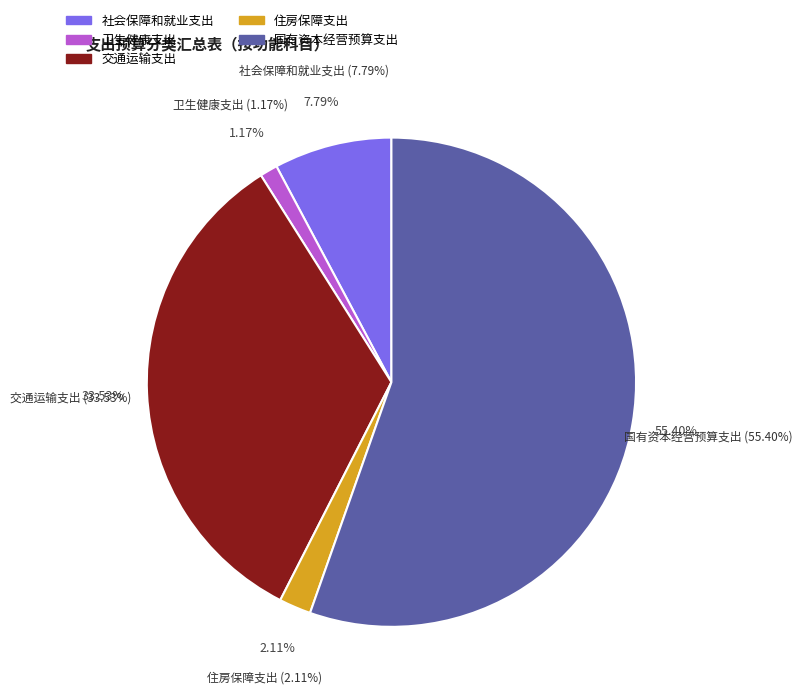

Approximately how many times larger is the value at 卫生健康支出 compared to 住房保障支出?

0.6